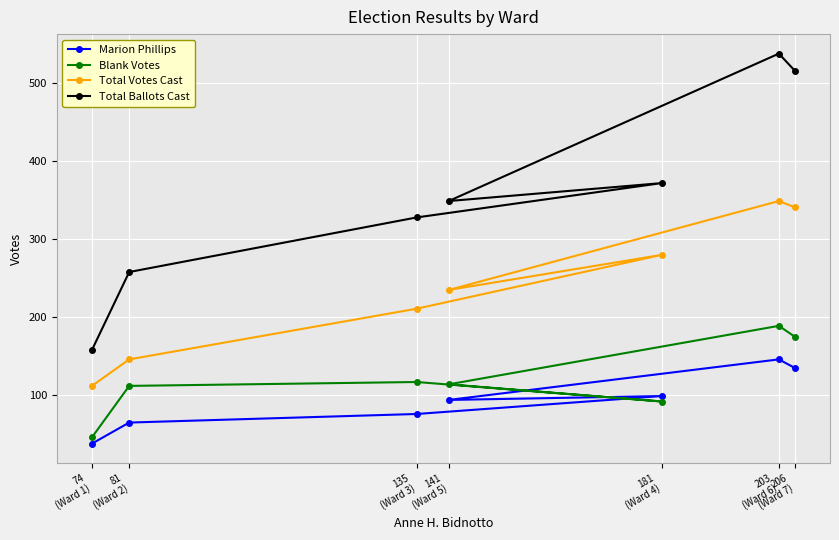

How many data points in Total Ballots Cast are less than 349?

3